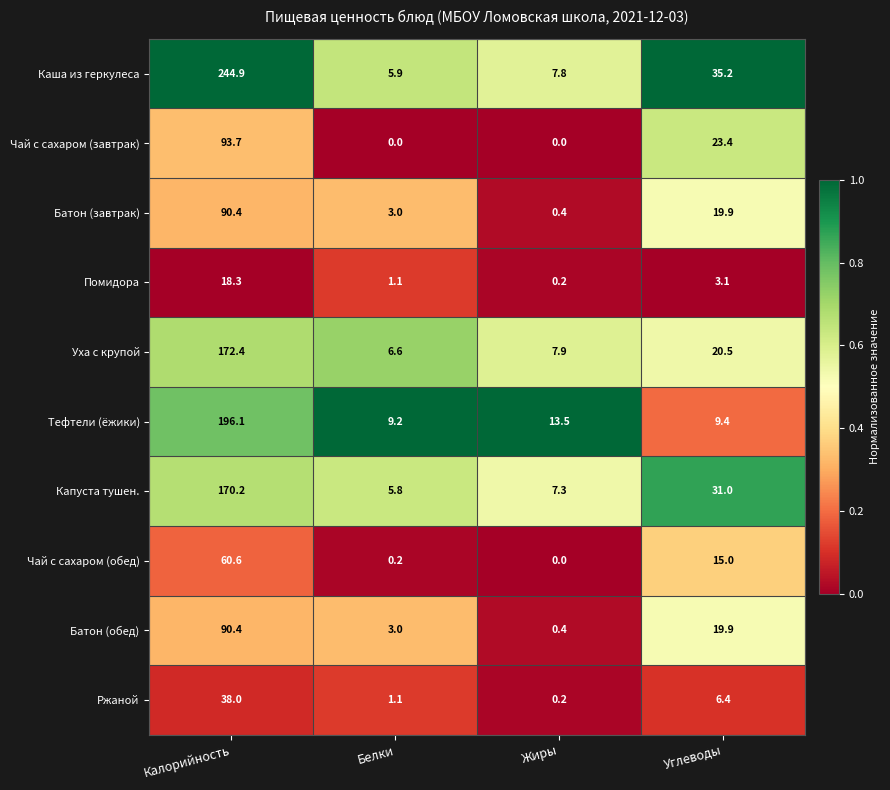

List the labels in order of Капуста тушен. value, smallest first.

Белки, Жиры, Углеводы, Калорийность